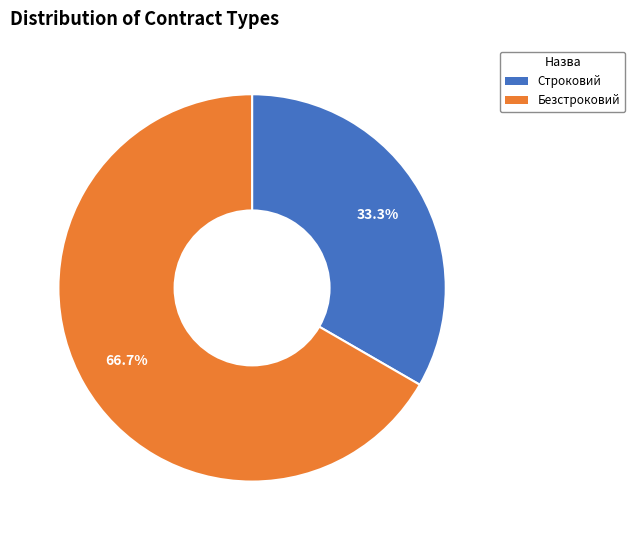

Combined, do Строковий and Безстроковий account for over 50%?

Yes